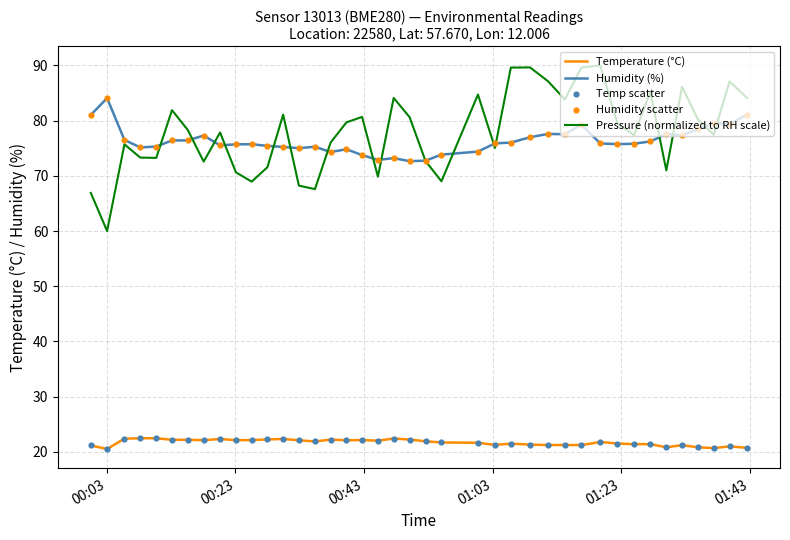

Which series has the largest range (max minus min)?

Pressure (normalized to RH scale)